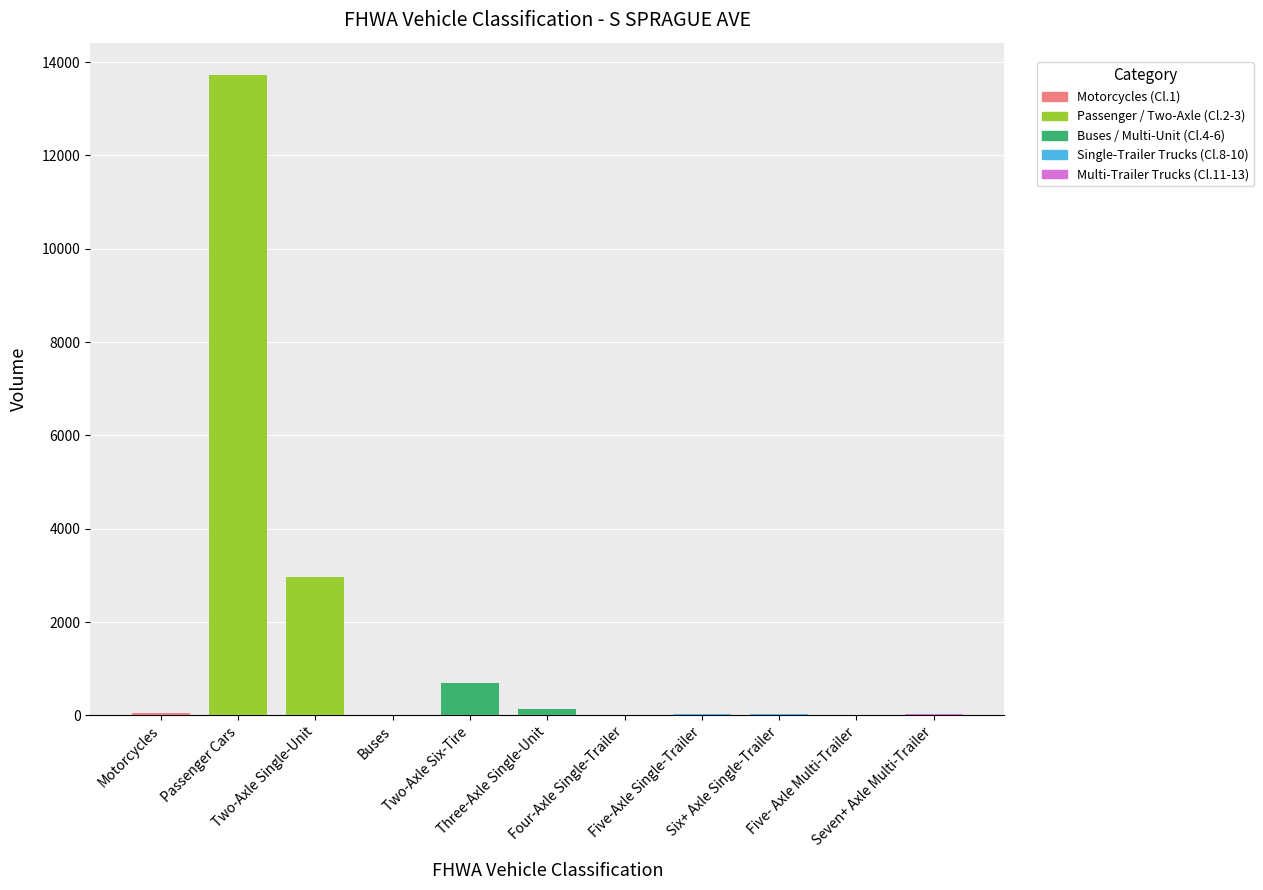

Are the bars grouped side by side (vs. stacked)?

No